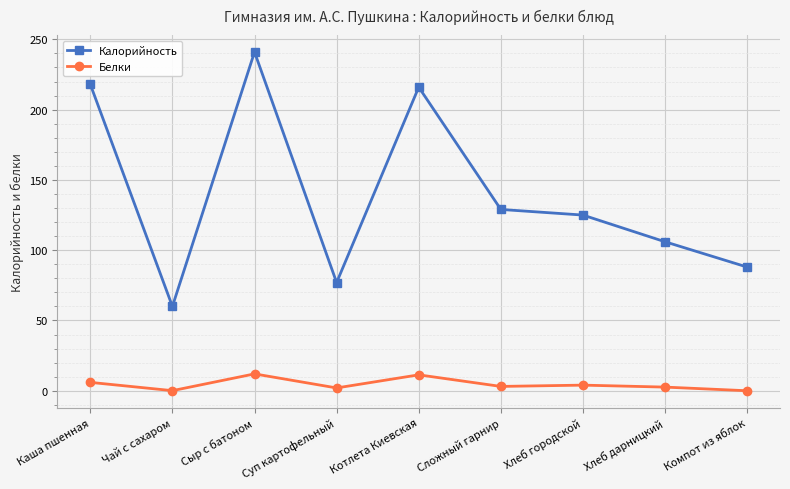

What is the difference between the highest and lowest values at Хлеб городской?

121.0